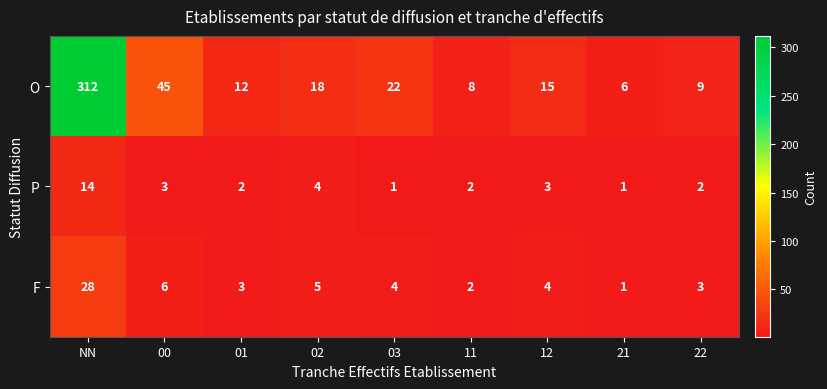

Reading left to right, list all the values displayed in this chart.

O: NN=312	00=45	01=12	02=18	03=22	11=8	12=15	21=6	22=9
P: NN=14	00=3	01=2	02=4	03=1	11=2	12=3	21=1	22=2
F: NN=28	00=6	01=3	02=5	03=4	11=2	12=4	21=1	22=3